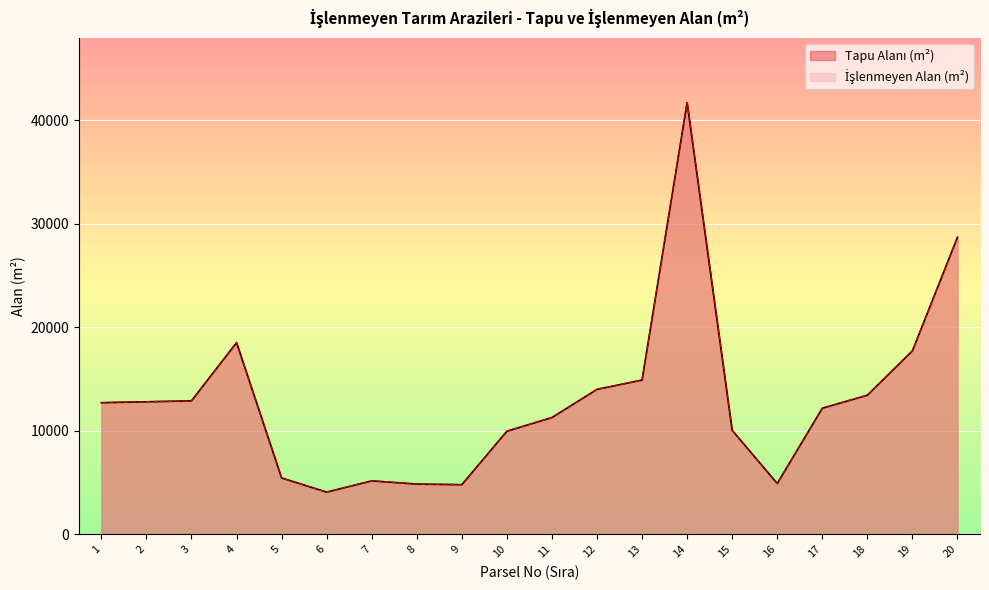

True or false: İşlenmeyen Alan (m²) and Tapu Alanı (m²) cross at least once.

False